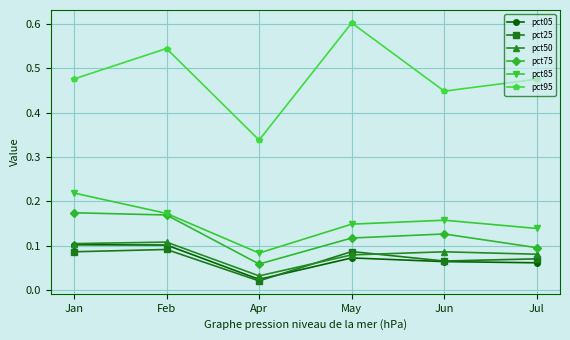

The value of pct50 at Jul is 0.1. True or false?

True